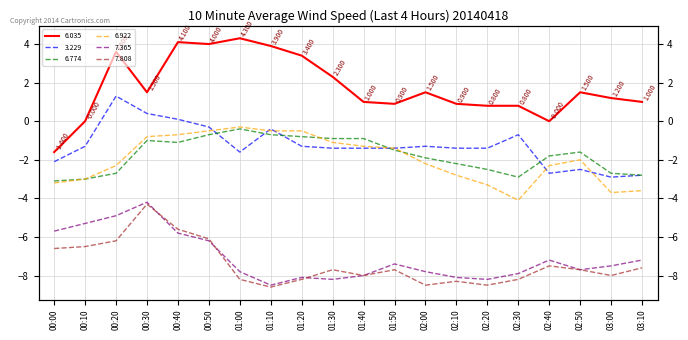

Which series has the largest range (max minus min)?

6.035